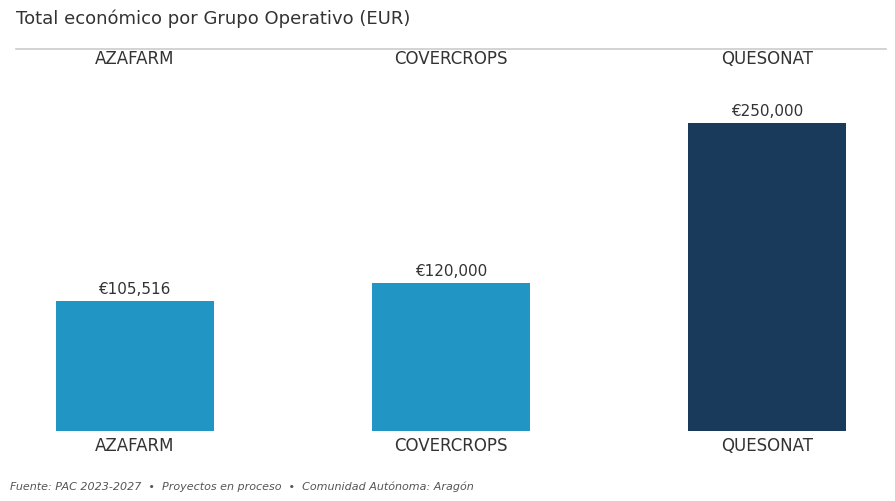

Reading right to left, what are all the values shown in this chart?

QUESONAT=250000	COVERCROPS=120000	AZAFARM=105516